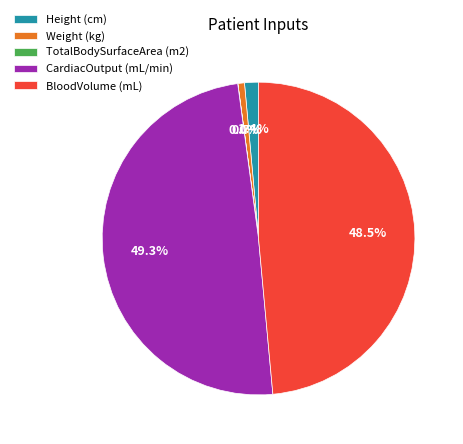

Approximately how many times larger is the value at BloodVolume (mL) compared to Weight (kg)?

71.6